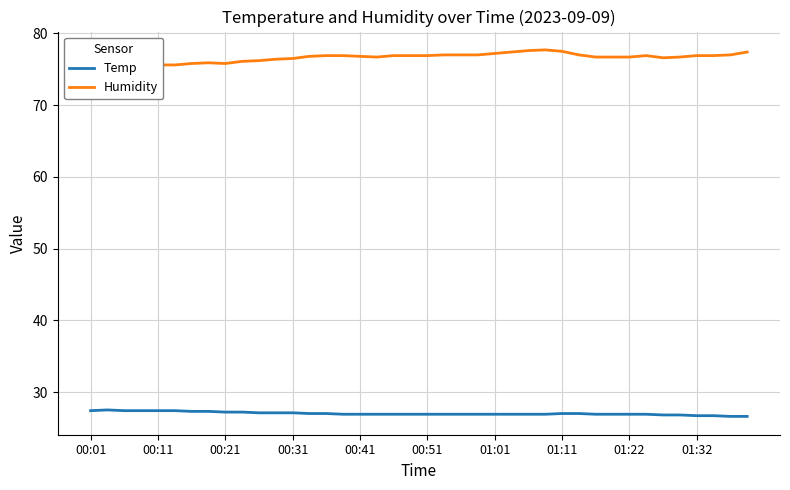

At which label does Humidity reach its minimum?

00:01